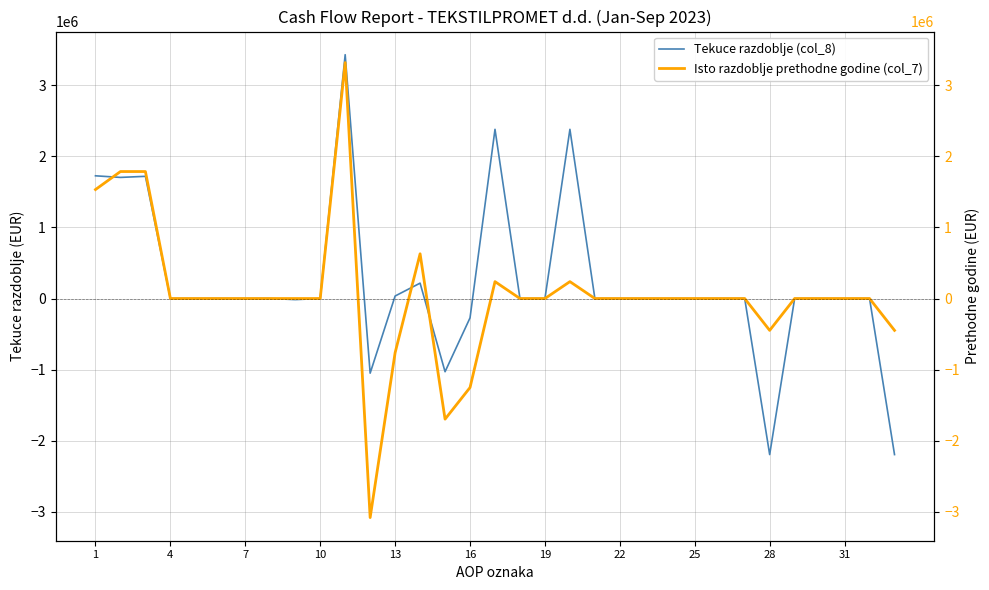

How many lines are shown in the chart?

2